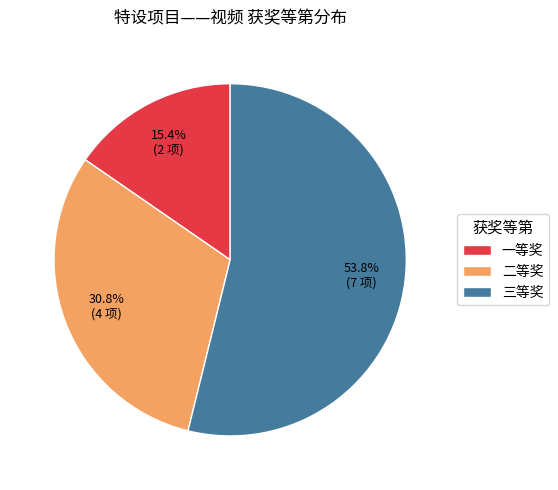

True or false: 一等奖 accounts for 15% of the total.

True